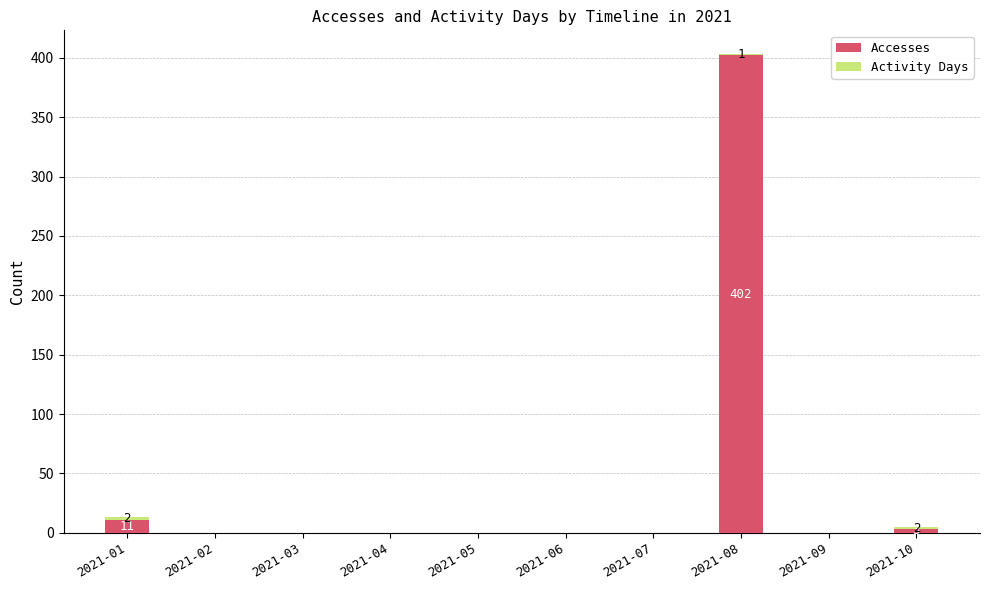

What is the sum of all Accesses values?

416